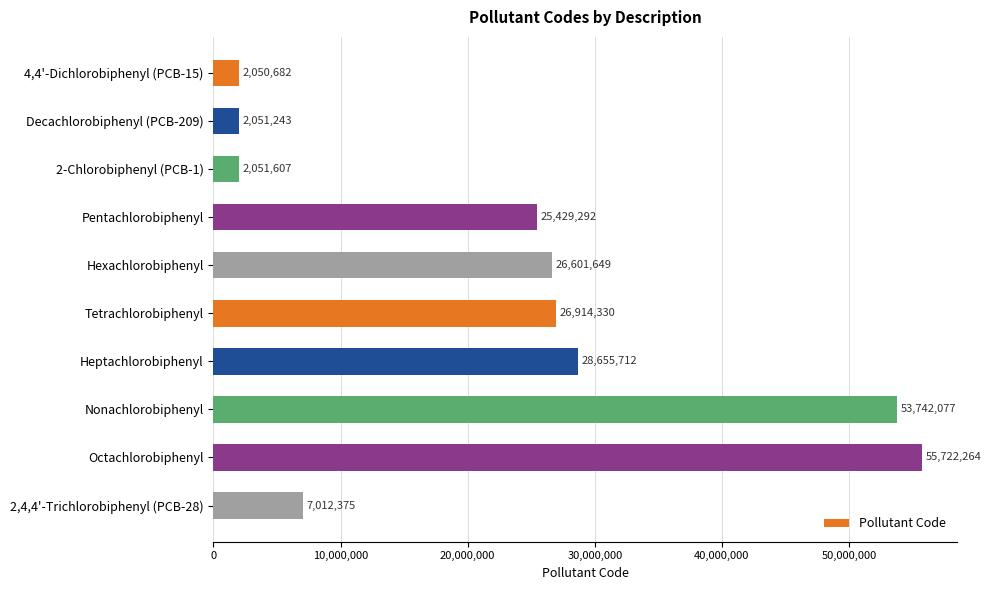

Rank the categories by value from highest to lowest.

Octachlorobiphenyl, Nonachlorobiphenyl, Heptachlorobiphenyl, Tetrachlorobiphenyl, Hexachlorobiphenyl, Pentachlorobiphenyl, 2,4,4'-Trichlorobiphenyl (PCB-28), 2-Chlorobiphenyl (PCB-1), Decachlorobiphenyl (PCB-209), 4,4'-Dichlorobiphenyl (PCB-15)